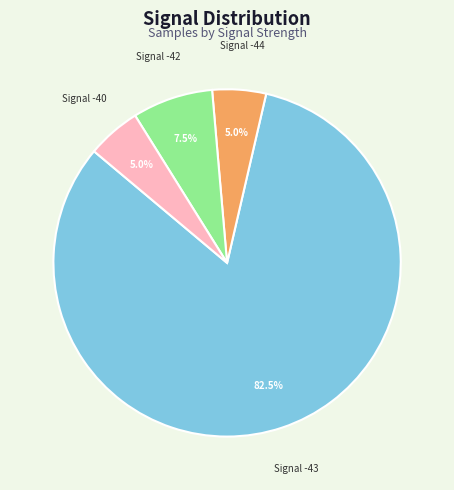

Count the number of slices in the pie.

4